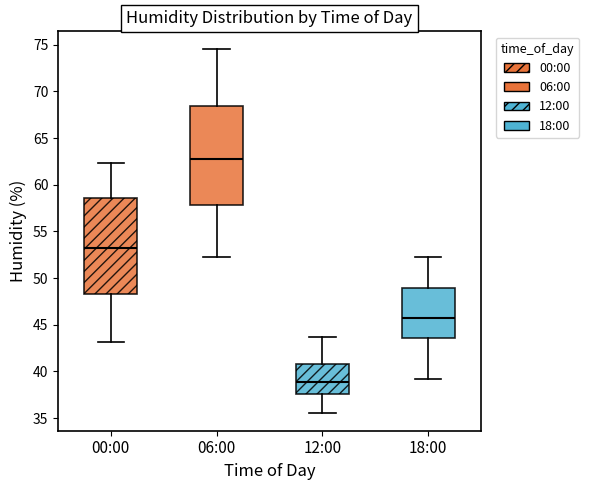

Reading left to right, read every box against the y-axis: the position of its median line, the range the box covers, and the ends of its whiskers. The values are not printed on the chart, so give them approximately, as read against the axis.

00:00: median 53.0, box 48.5 to 58.5, whiskers 43.0 to 62.5
06:00: median 63.0, box 58.0 to 68.5, whiskers 52.5 to 74.5
12:00: median 39.0, box 37.5 to 41.0, whiskers 35.5 to 43.5
18:00: median 45.5, box 43.5 to 49.0, whiskers 39.0 to 52.5